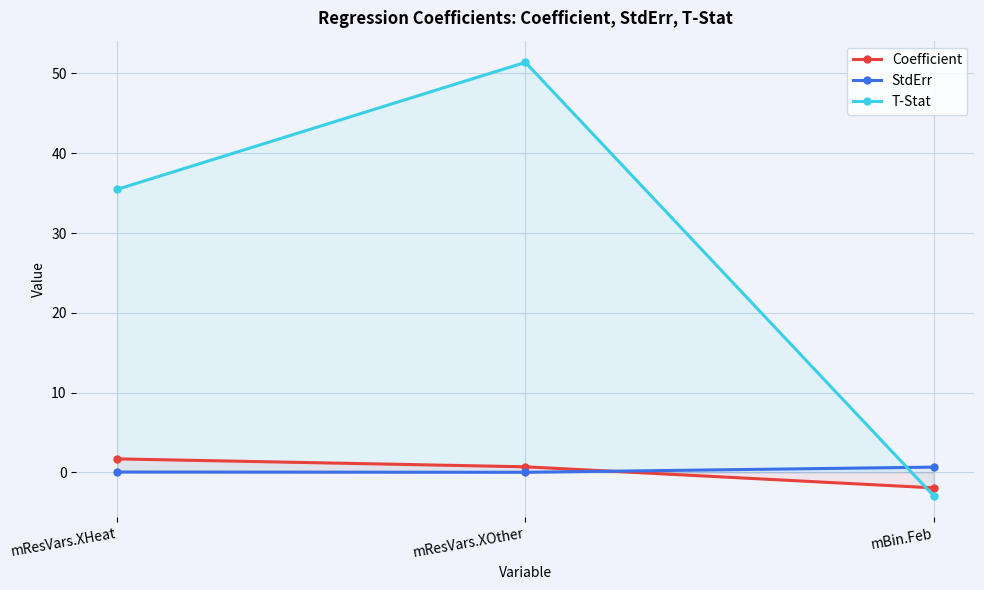

What is the difference between the second highest and minimum values in the Coefficient series?

2.6